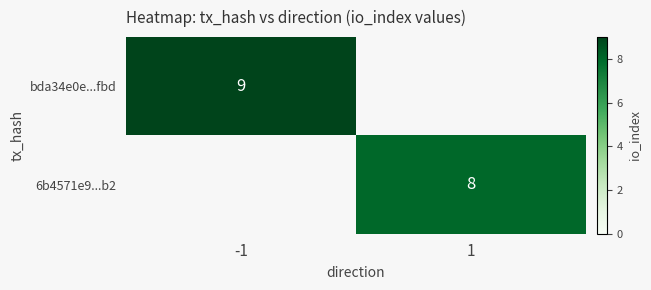

Is the value of bda34e0e...fbd at -1 greater than the value of 6b4571e9...b2 at 1?

Yes